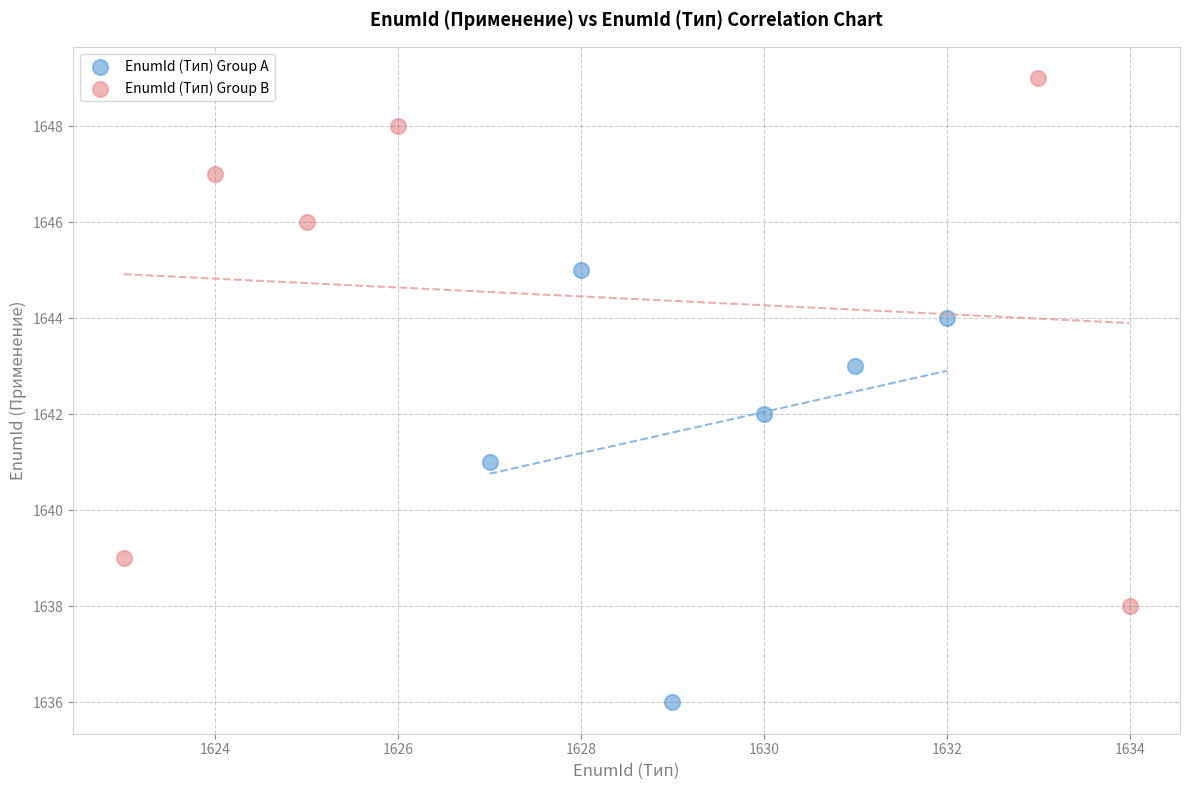

Which series contains the highest Y value?

EnumId (Тип) Group B